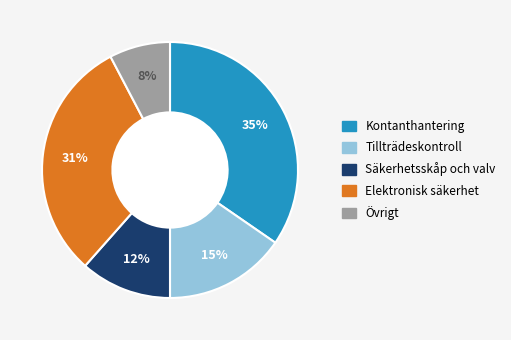

To the nearest percent, what is the average slice percentage?

20%